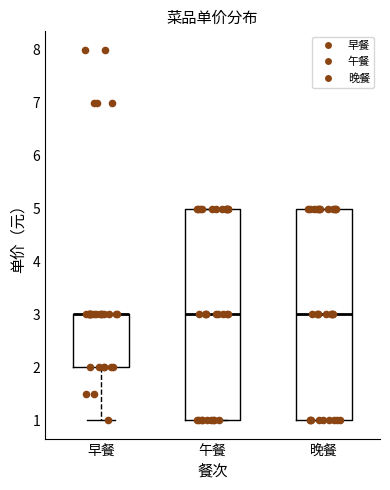

Reading left to right, transcribe this box plot: for each box, give where its median line is, the range the box spans, and where its two whiskers end, as read against the y-axis. The values are not printed on the chart, so give them approximately, as read against the axis.

早餐: median 3 (drawn on the box's upper edge), box 2 to 3, whiskers 1 to 3
午餐: median 3, box 1 to 5, whiskers 1 to 5
晚餐: median 3, box 1 to 5, whiskers 1 to 5